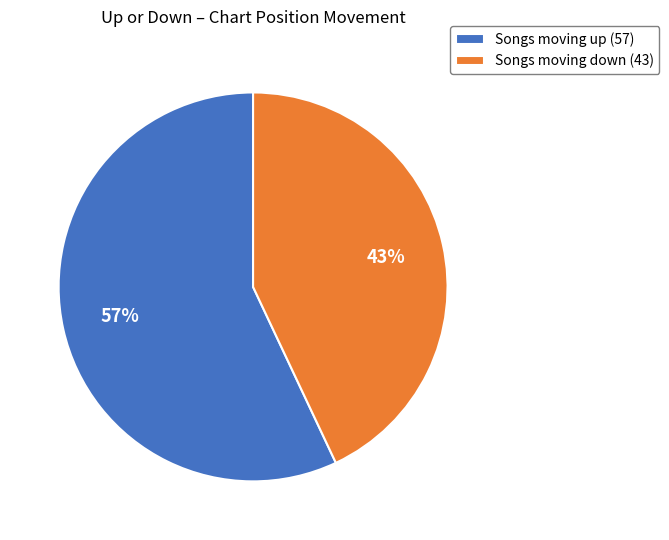

Which slice is the smallest?

Songs moving down (43)